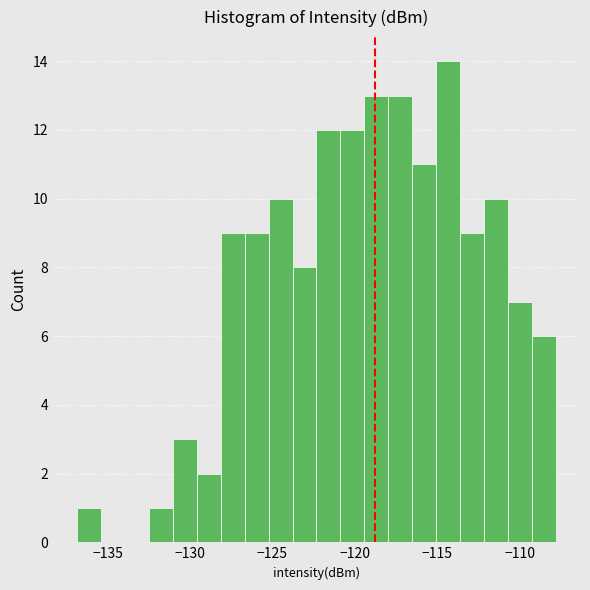

Around what value on the x-axis is the tallest bar? Give the approximate position of its centre, as read against the axis.

-114.5